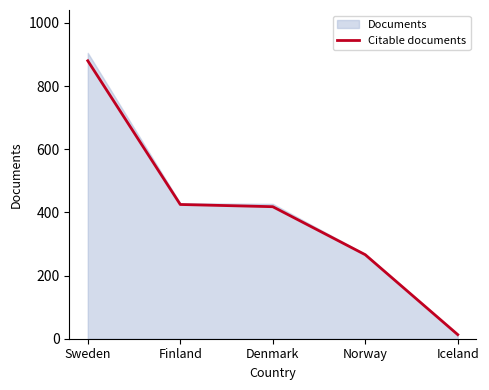

Rank the categories by value from highest to lowest.

Sweden, Finland, Denmark, Norway, Iceland